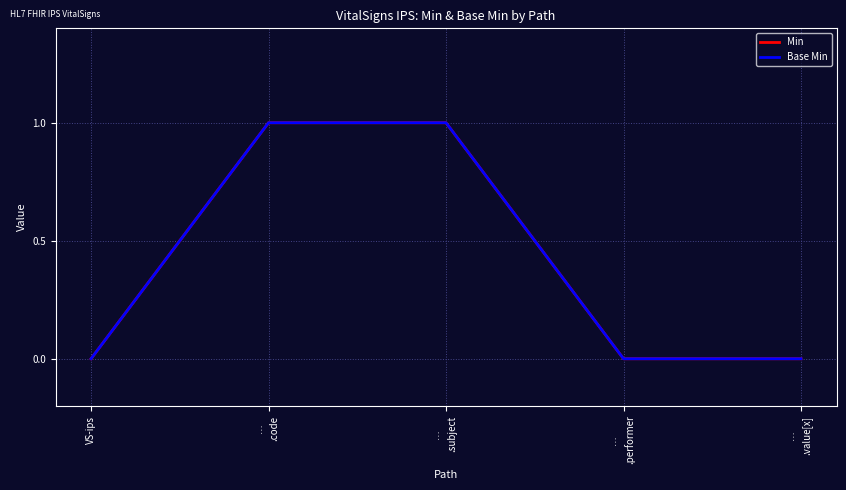

Which series has the largest total across all categories?

Min